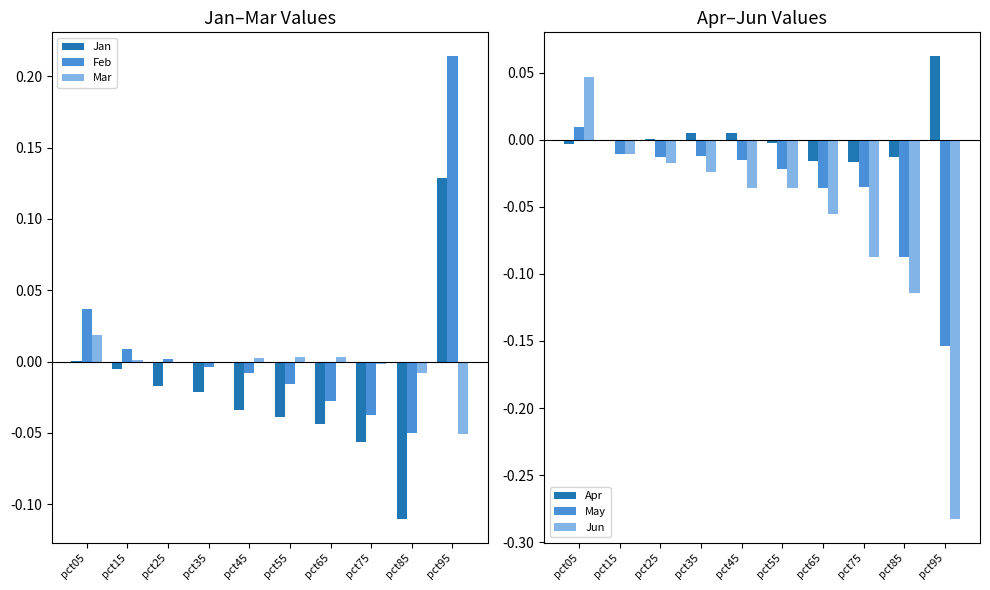

Are the bars grouped side by side (vs. stacked)?

Yes